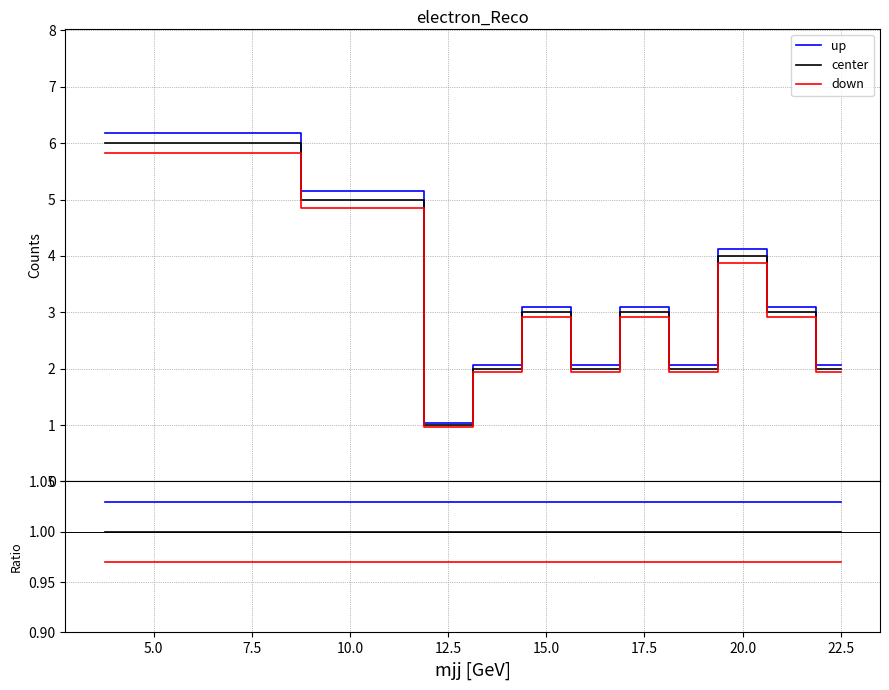

Rank the series by their maximum value, from highest to lowest.

up, center, down